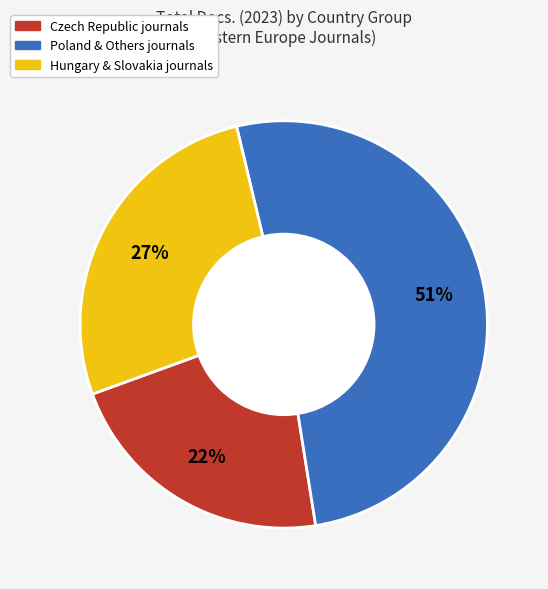

To the nearest percent, what is the average slice percentage?

33%